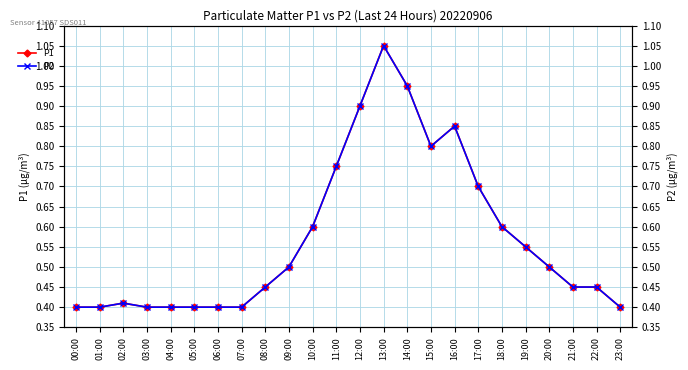

What value does the P2 series have at 11:00?

0.8